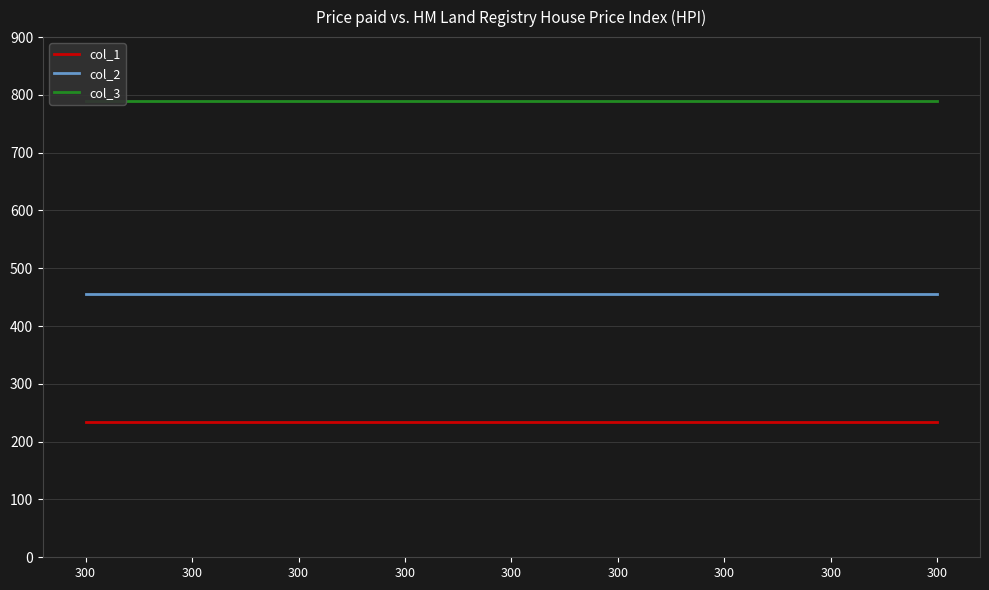

True or false: col_3 has more than 0 points higher than both neighbors.

False